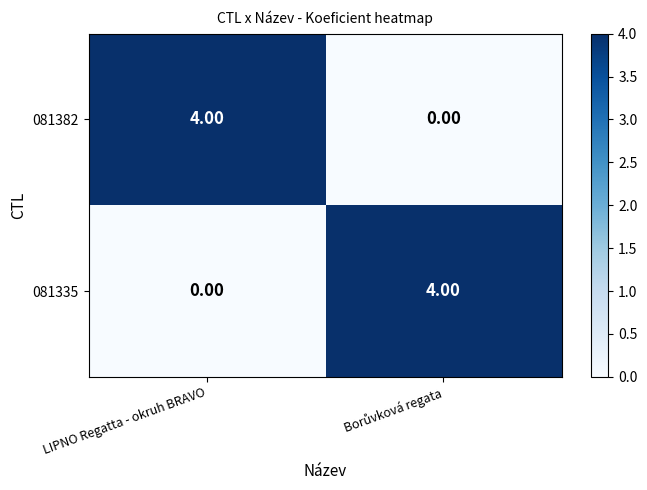

What is the difference between the maximum and minimum values in the 081382 series?

4